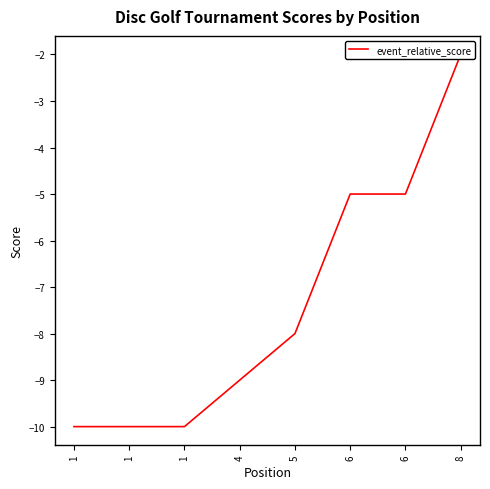

Where does the data first go above -8?

6